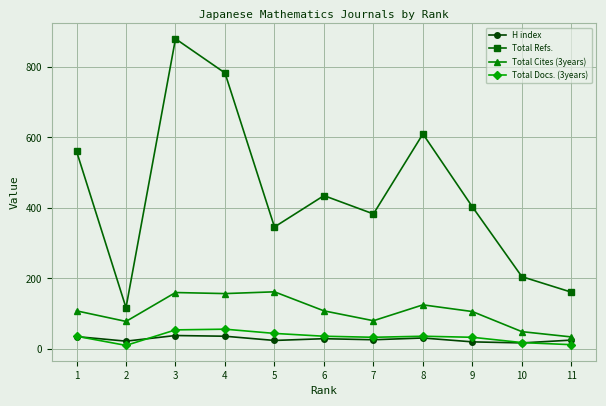

What is the minimum value for Total Refs.?

117